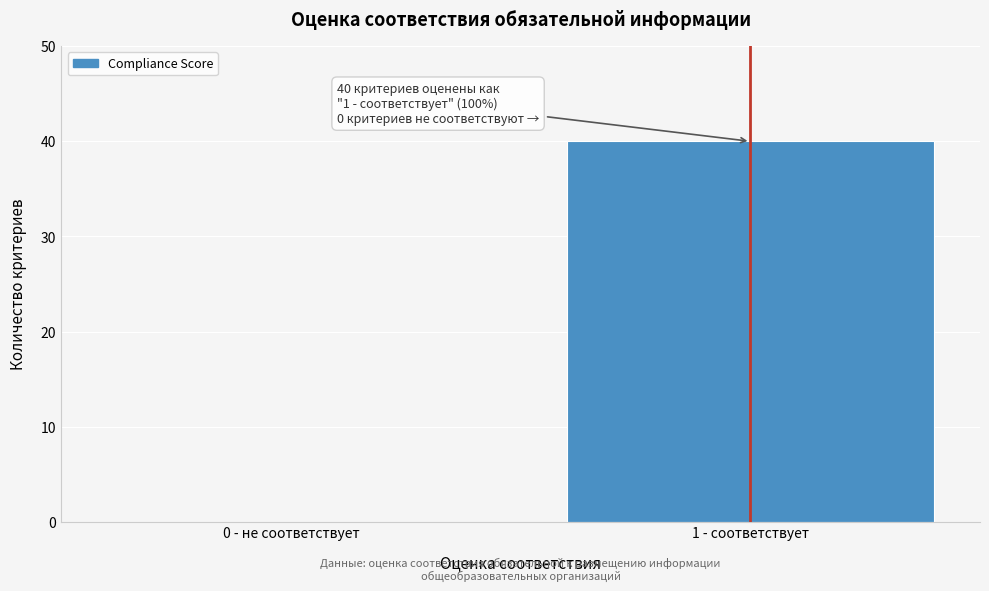

Reading right to left, what are all the values shown in this chart?

1 - соответствует=40	0 - не соответствует=0